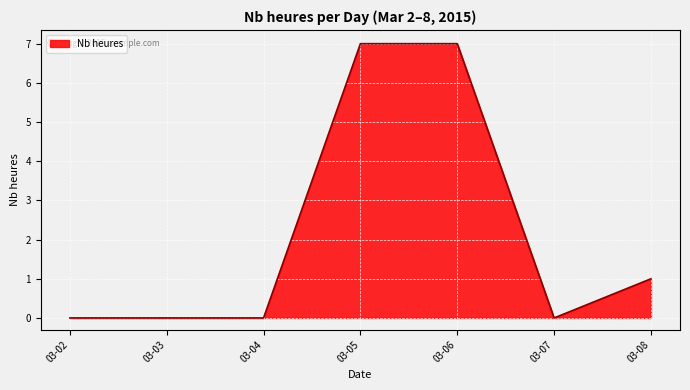

What is the difference between the second highest and minimum values?

7